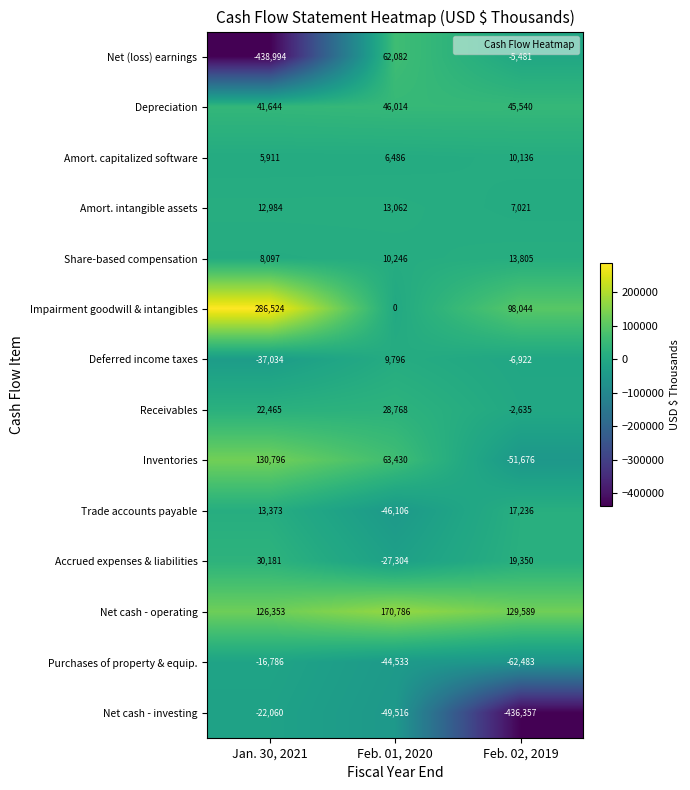

What is the minimum value shown in the chart?

-438994